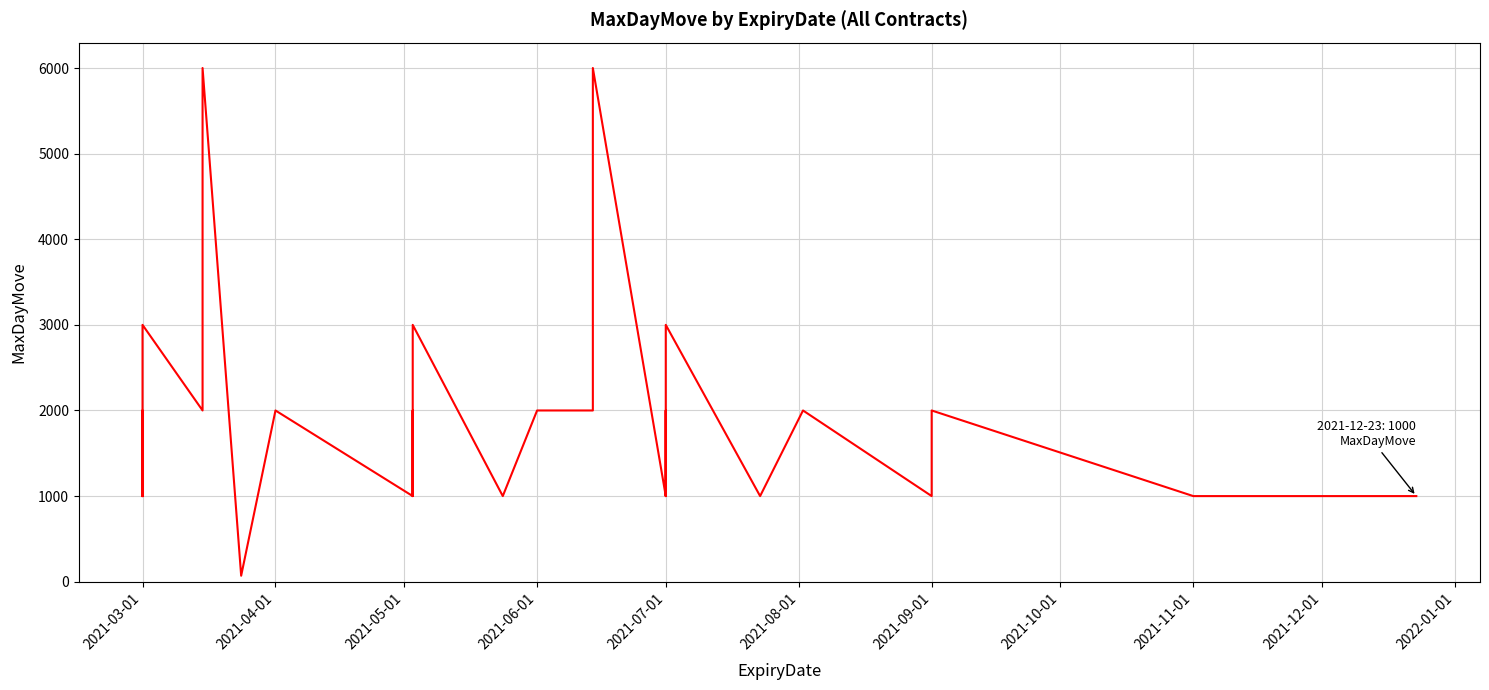

What is the greatest value displayed?

6000